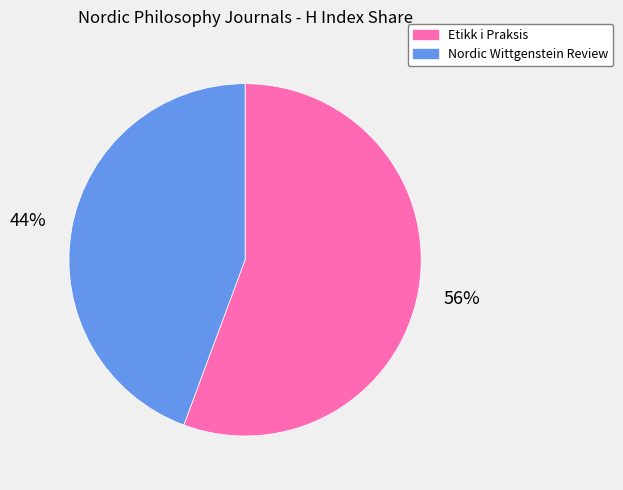

How many segments does this pie chart have?

2